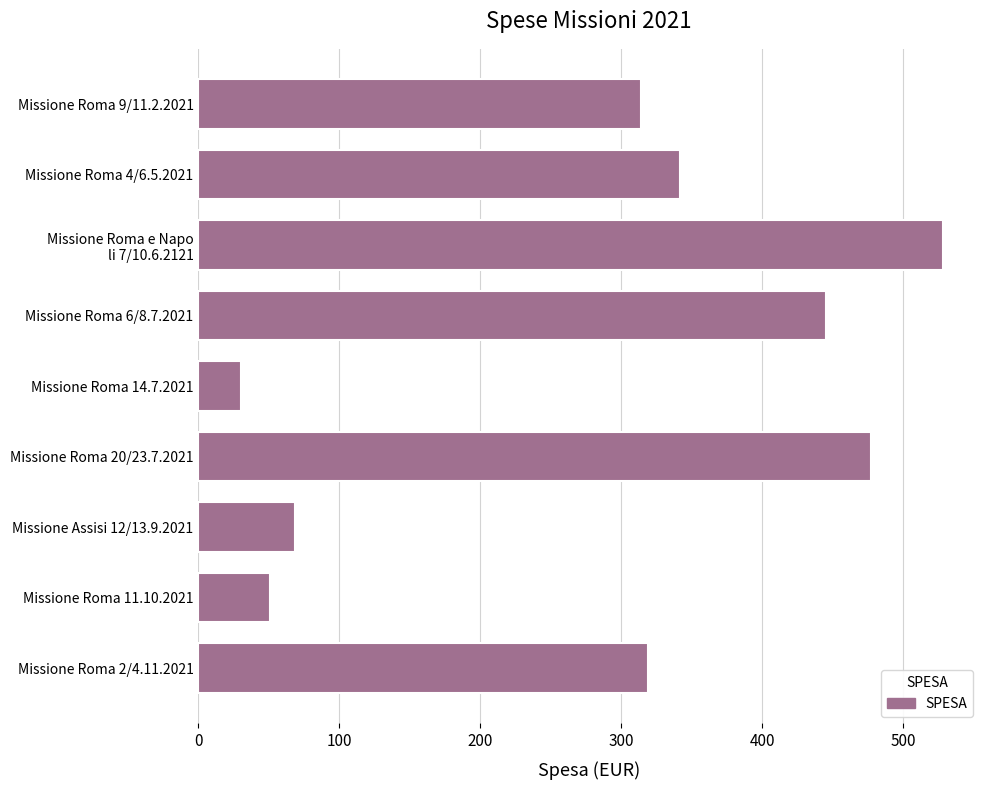

At which label is the value closest to 279?

Missione Roma 9/11.2.2021